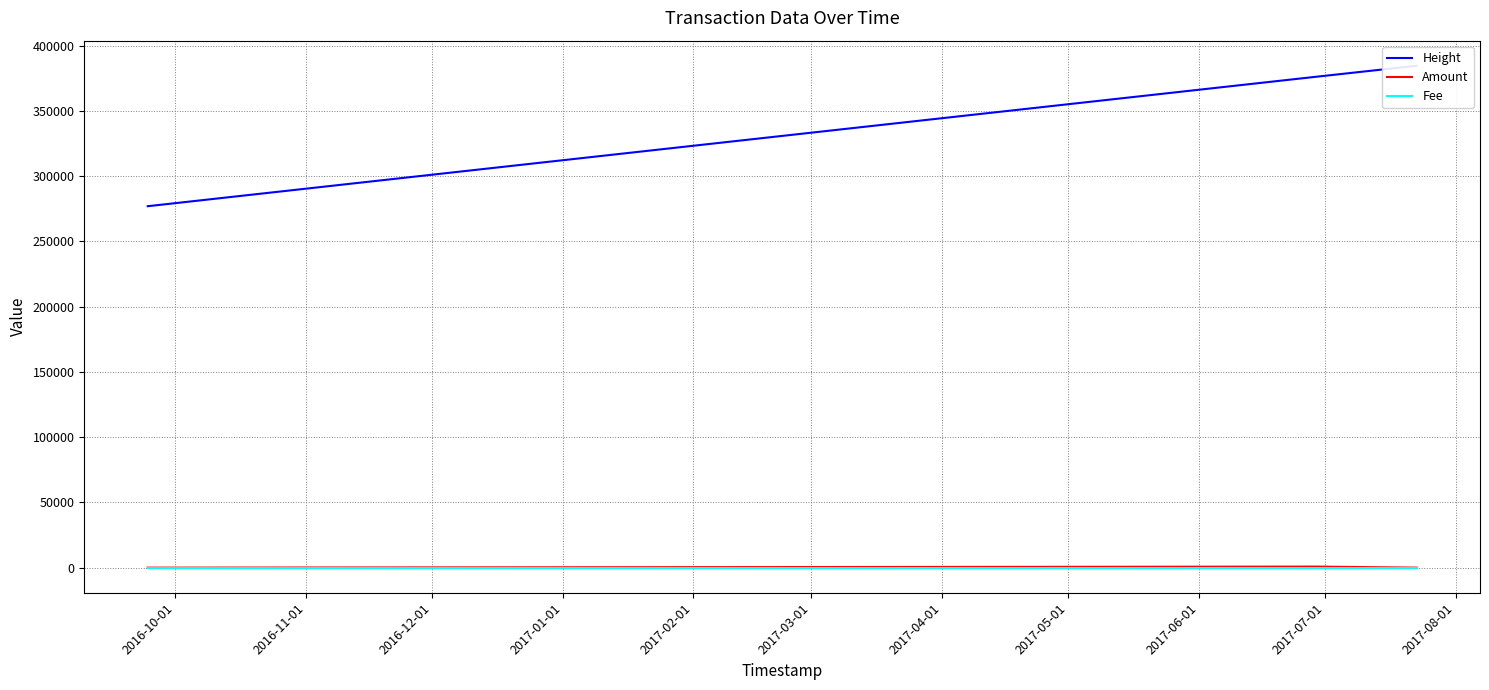

The value of Amount at 2017-01-01 is 6. True or false?

False